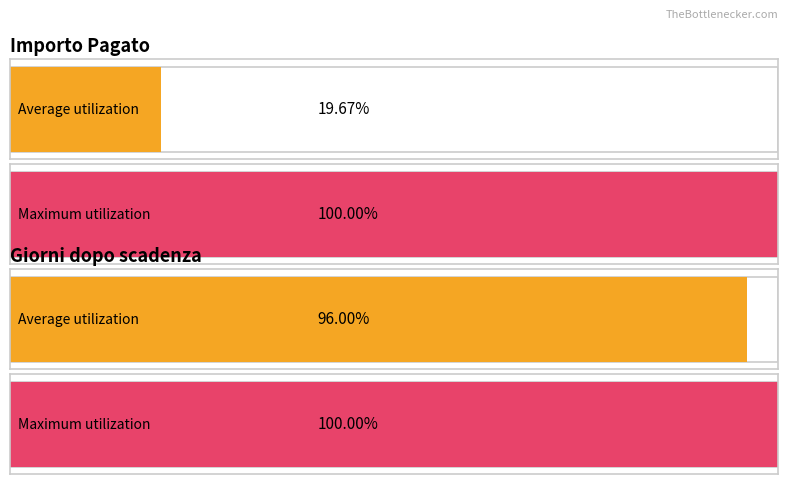

Which series has the widest spread of values?

Importo Pagato